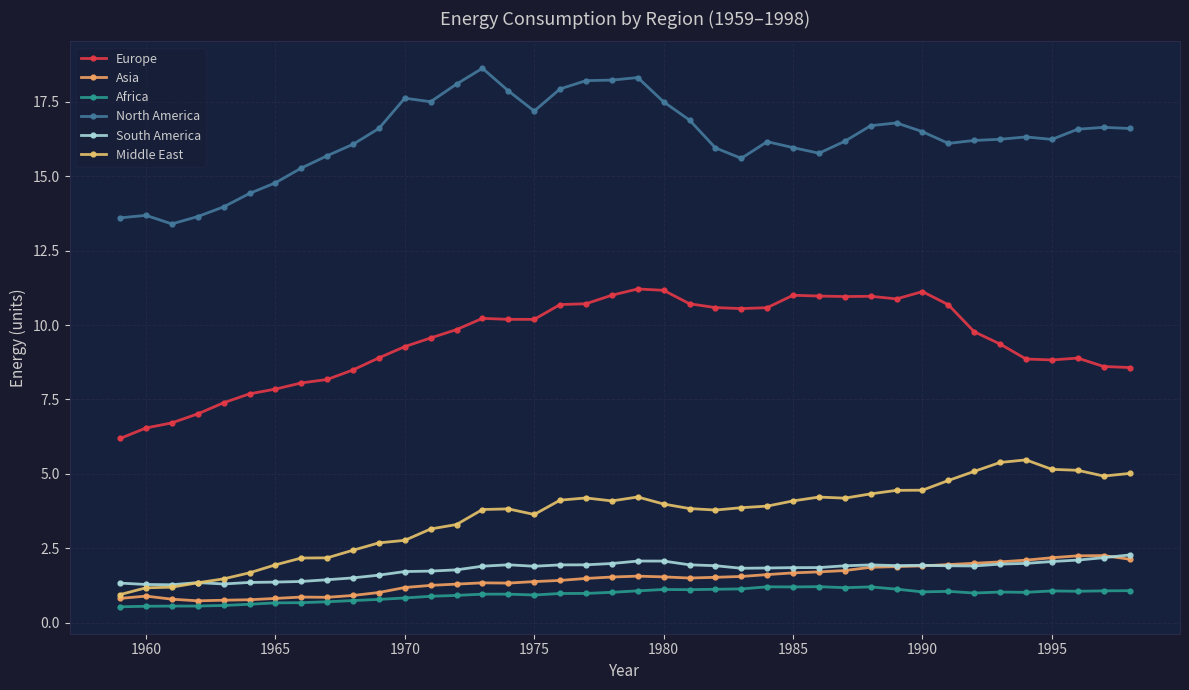

Which series has the largest total across all categories?

North America